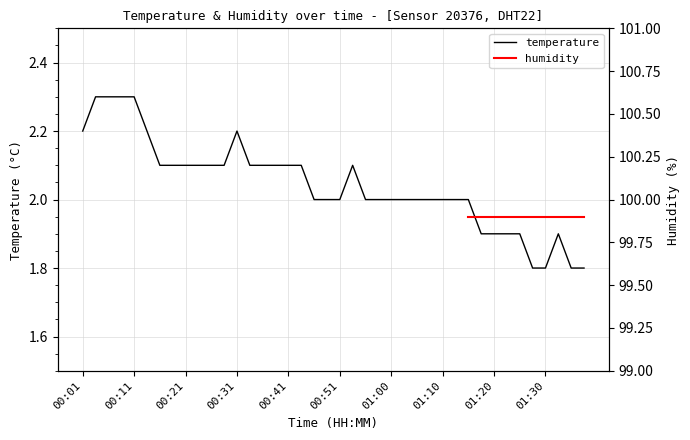

At which category does the chart reach its peak across all series?

00:03